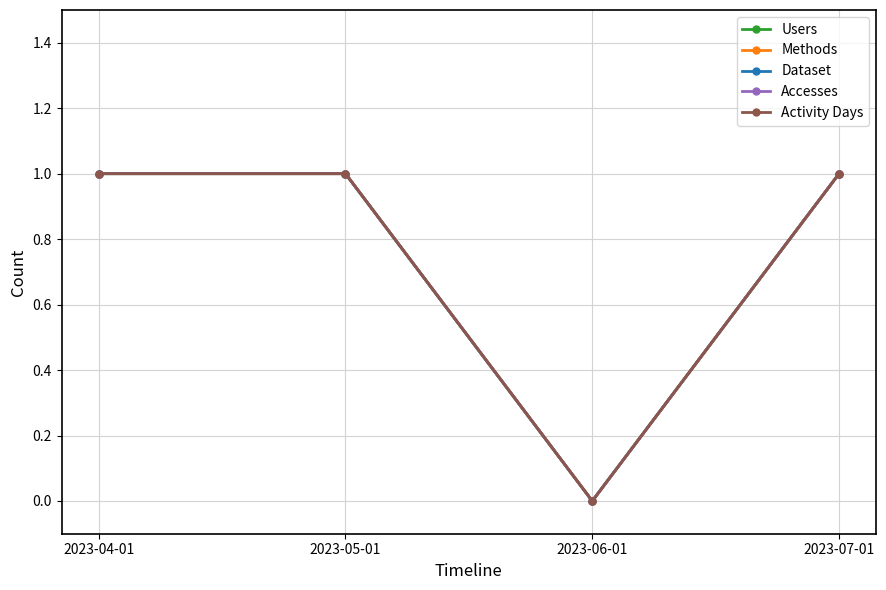

Which has a higher value, 2023-06-01 or 2023-07-01?

2023-07-01